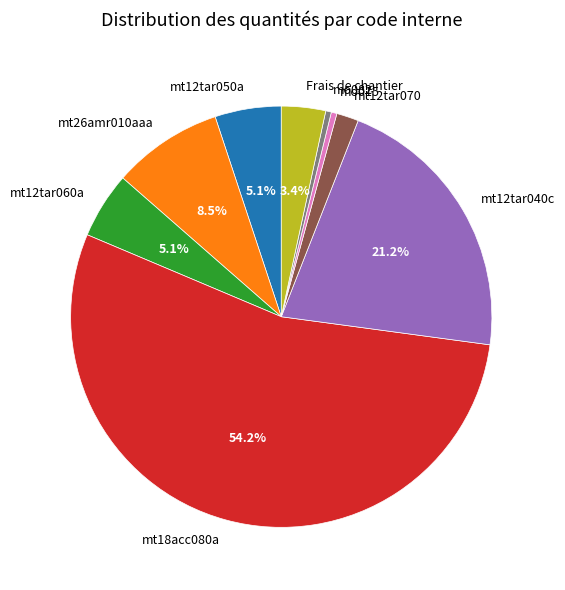

Which slice represents more than half of the pie?

mt18acc080a